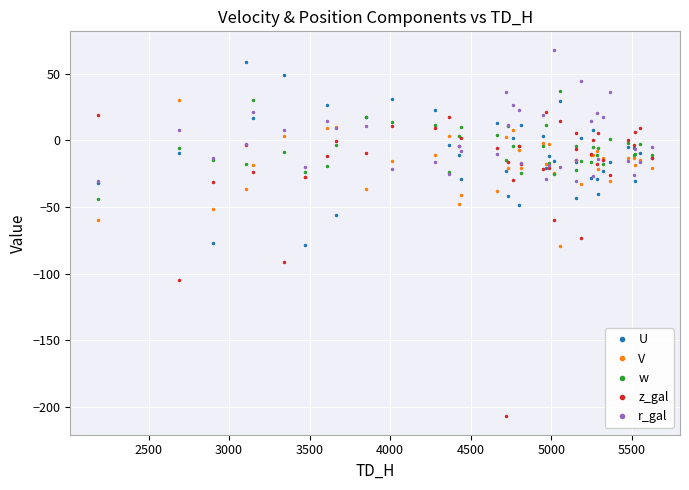

What is the maximum value shown in the chart?

68.2